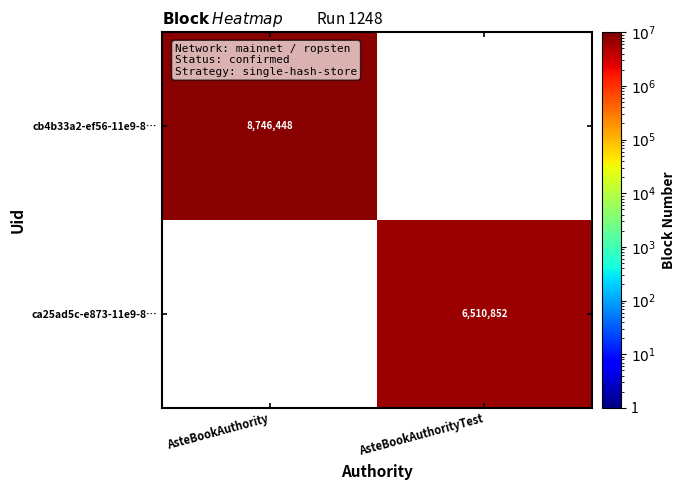

The ca25ad5c-e873-11e9-8… series shows 6510852 at AsteBookAuthorityTest. True or false?

True